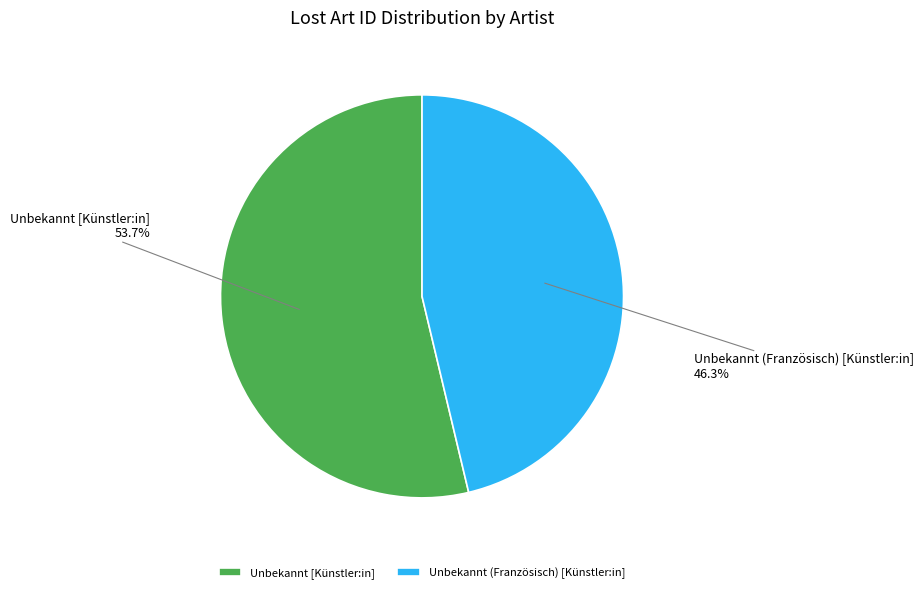

To the nearest percent, what percentage of the pie is Unbekannt [Künstler:in]?

54%